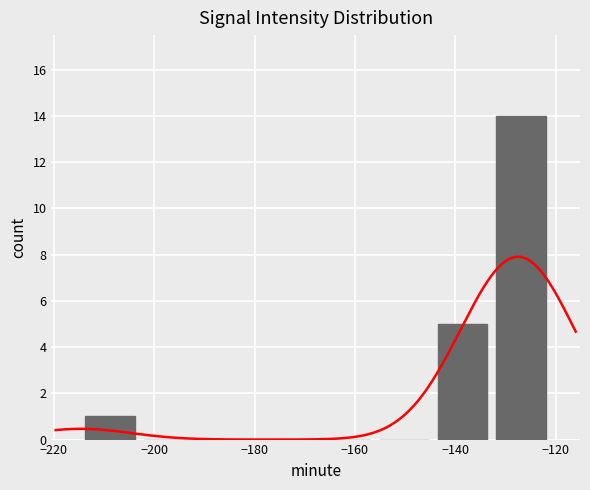

Count the number of data series in this chart.

1